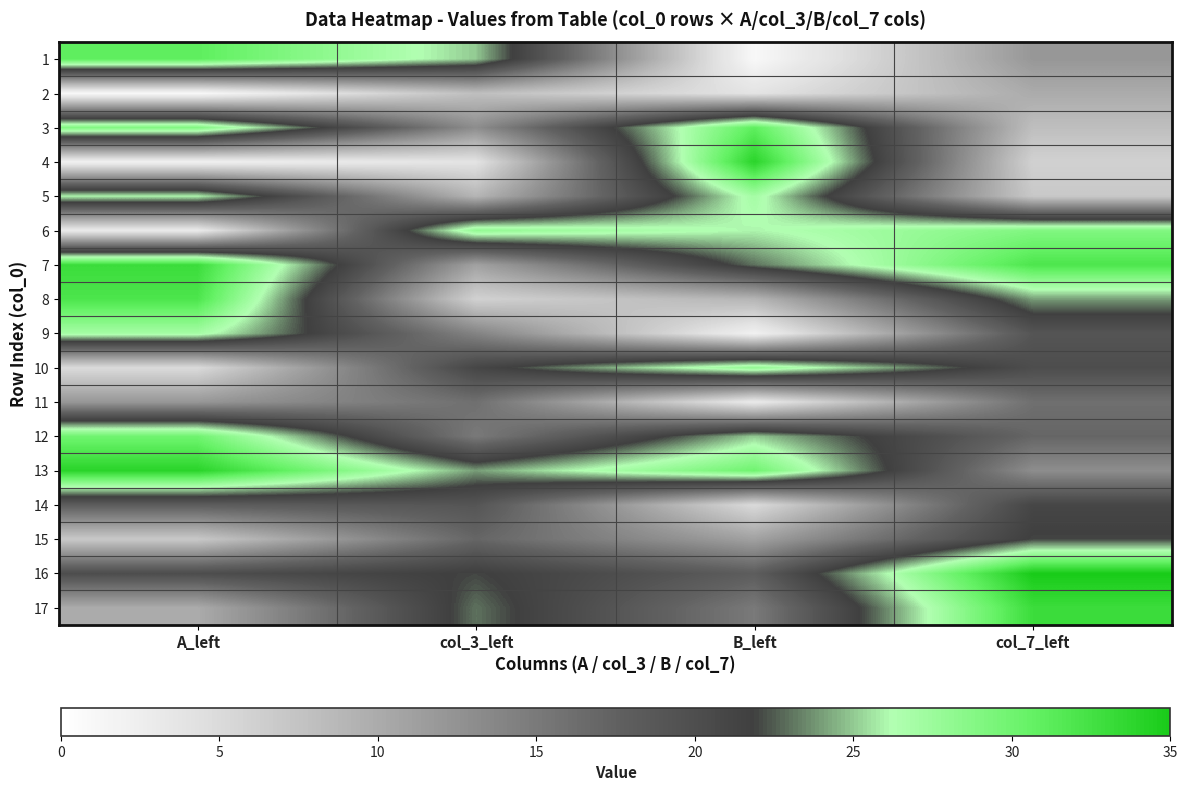

At which category is the sum across all series the highest?

col_7_left